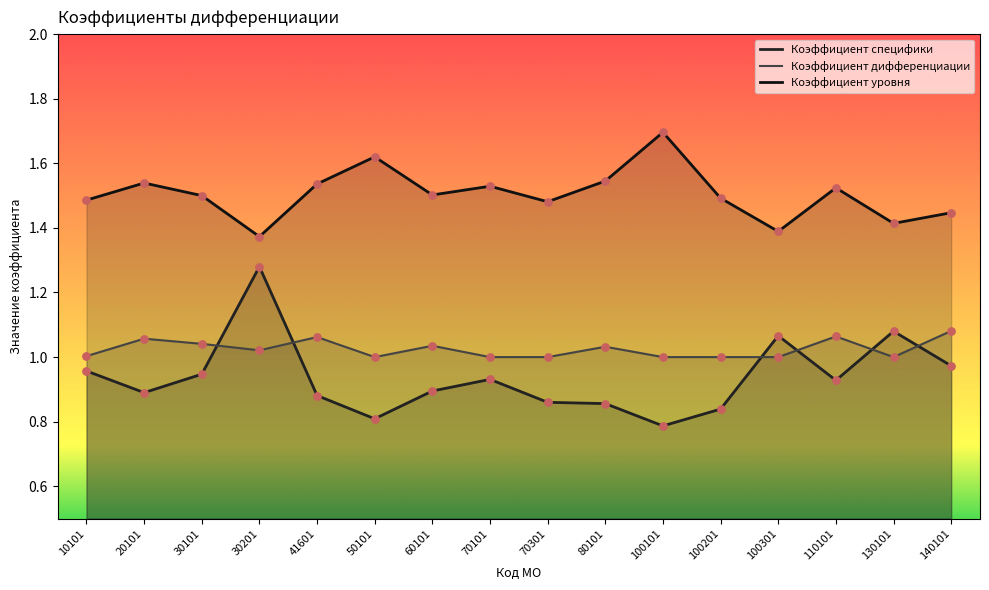

At which category is the sum across all series the highest?

30201